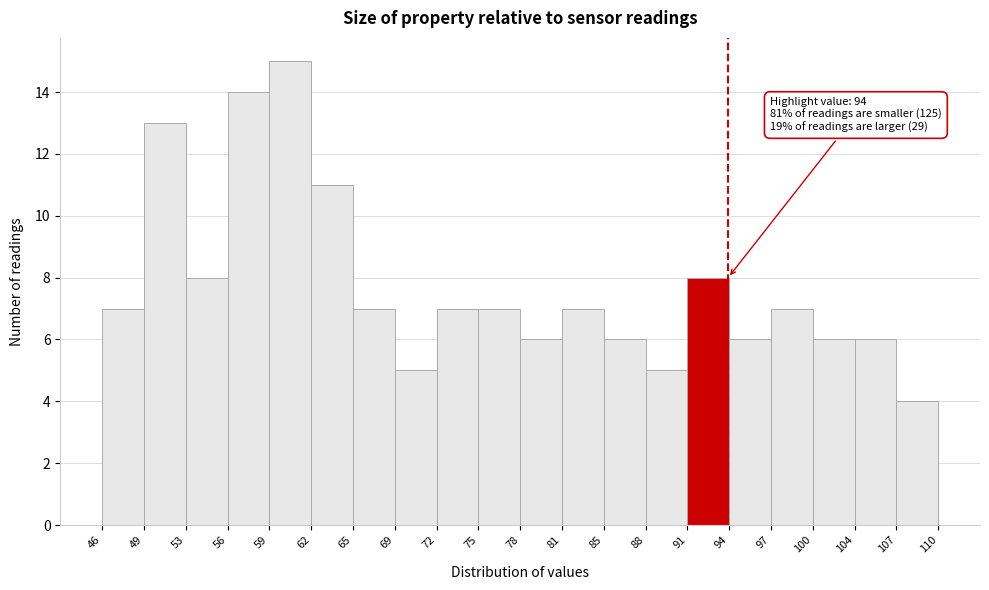

Over which range of the x-axis is the bar tallest?

59 to 62